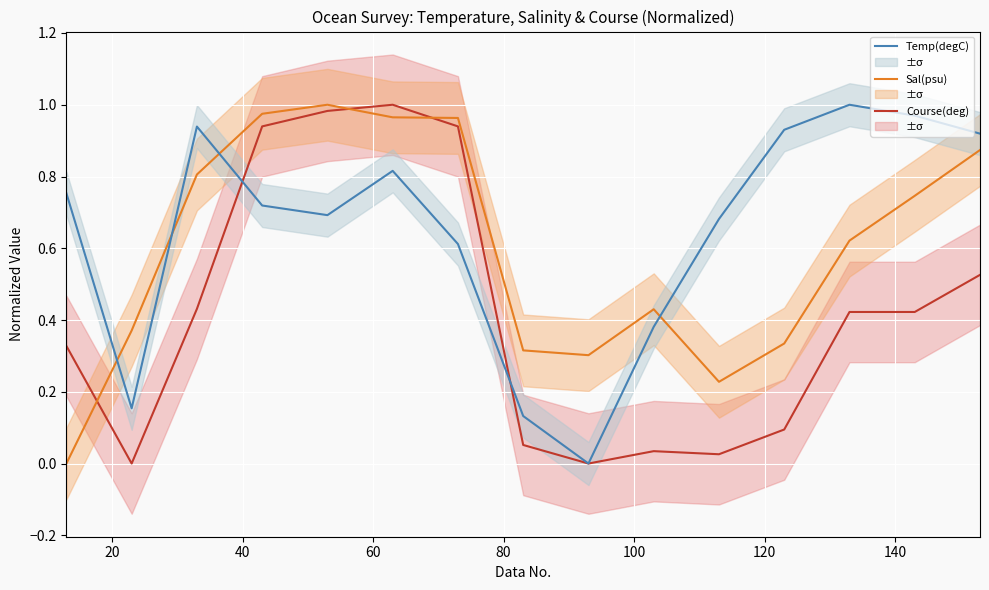

How many times do Sal(psu) and Temp(degC) cross each other?

4